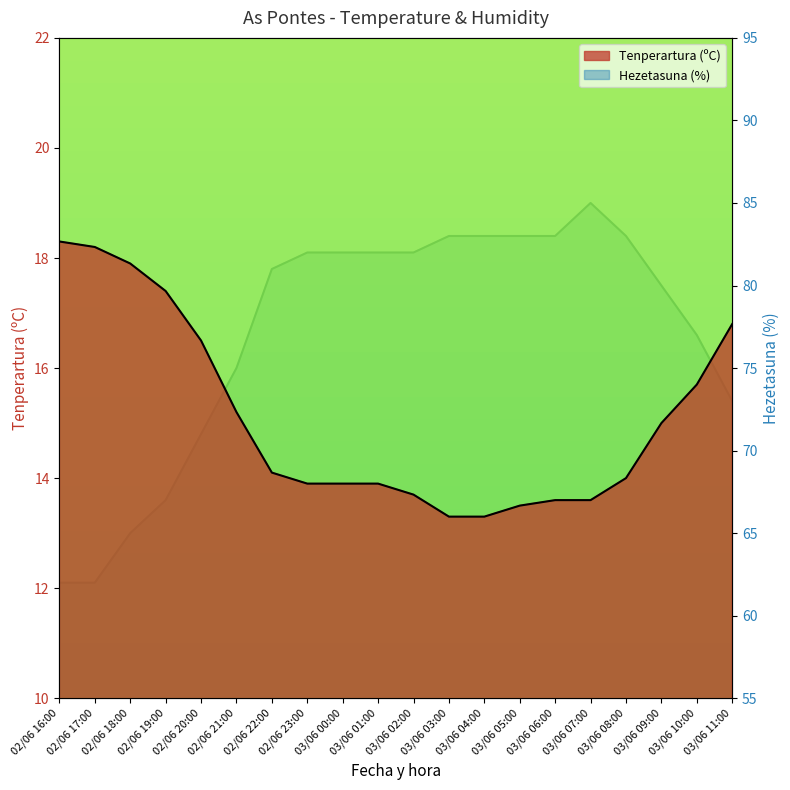

How many series are shown in this chart?

2